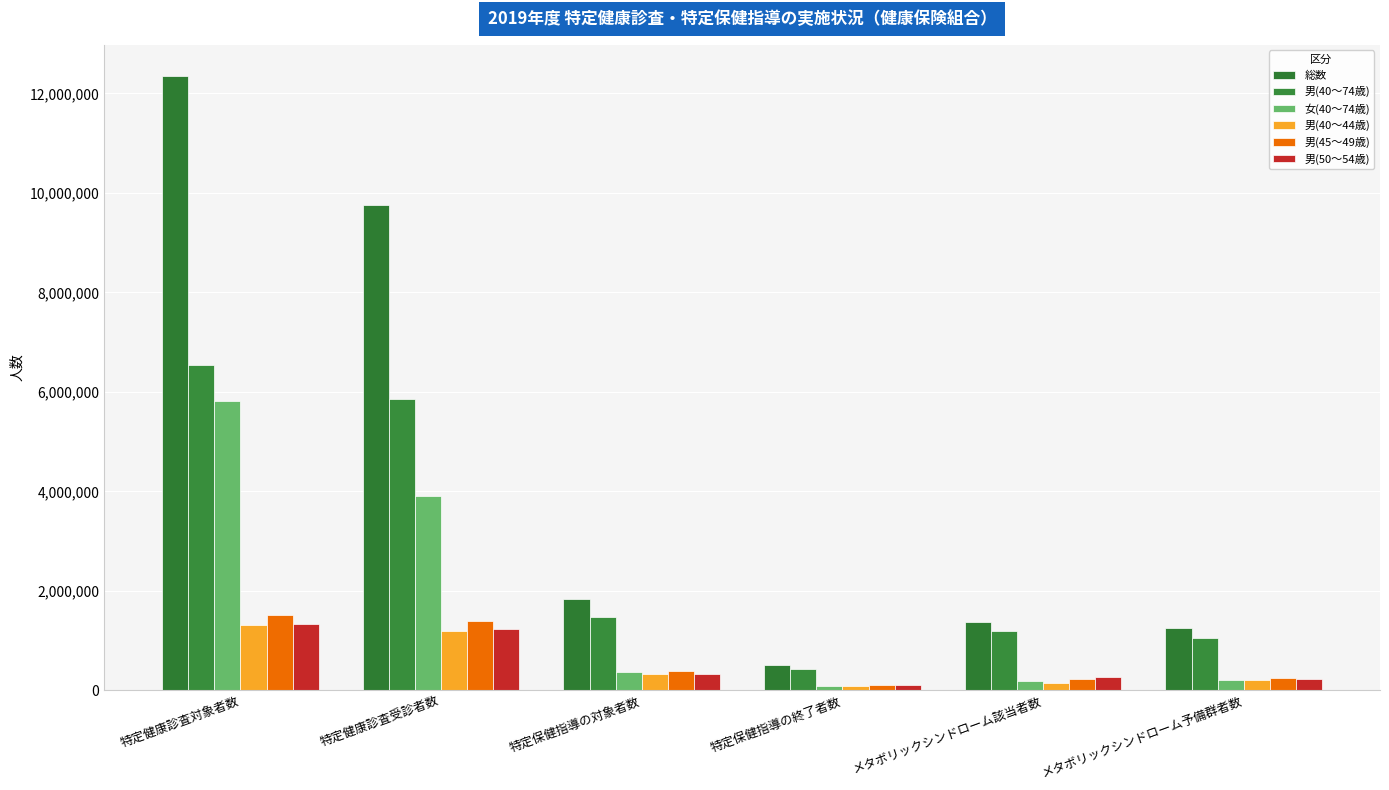

Which series has the largest range (max minus min)?

総数